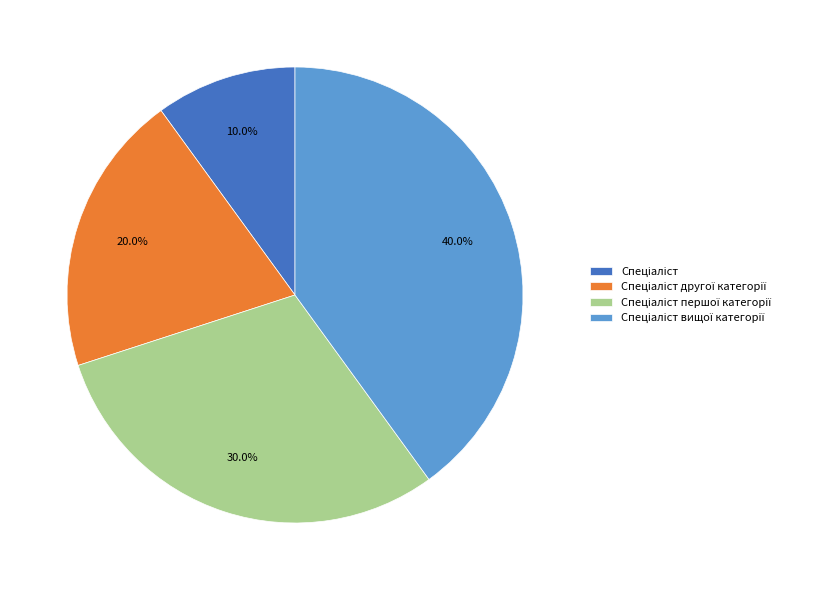

Is there any slice that represents more than half of the pie?

No